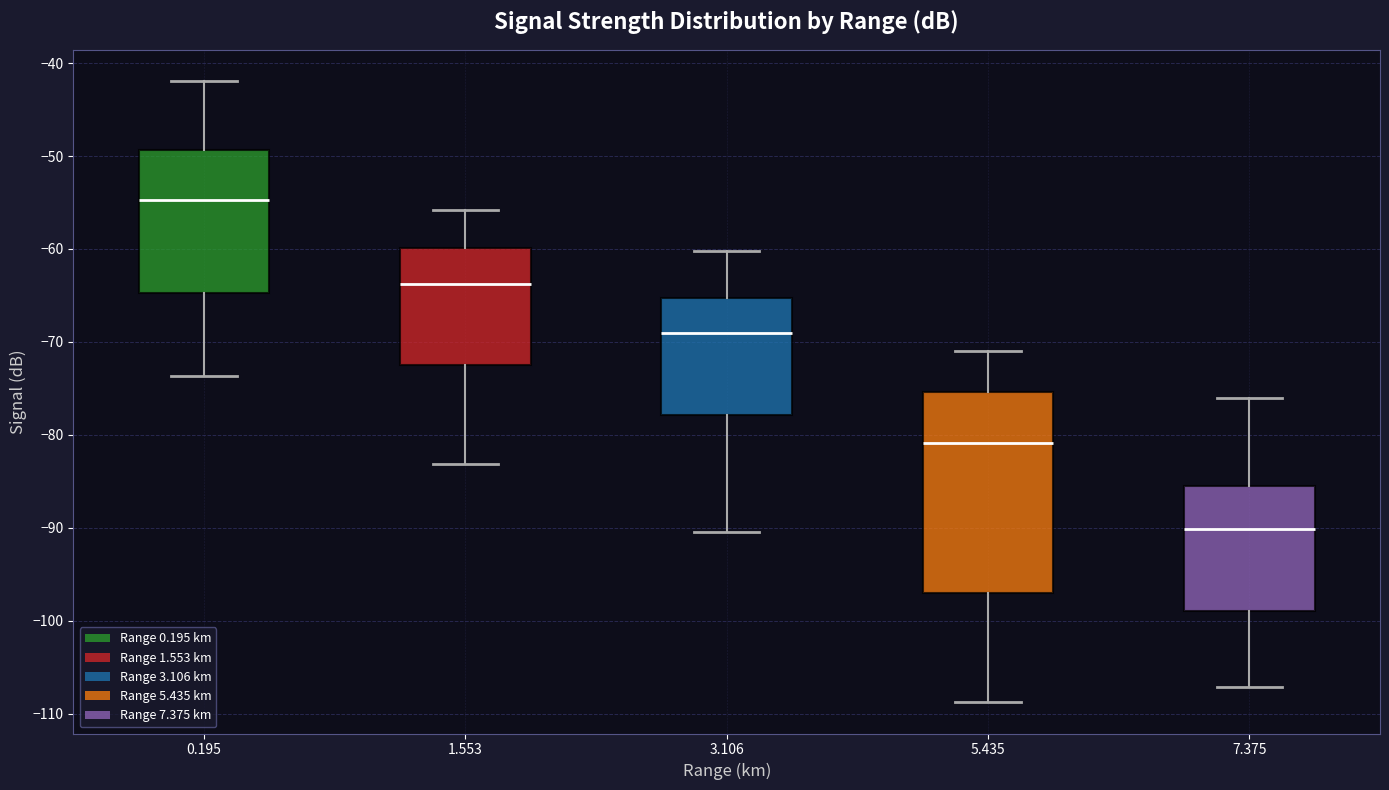

Which box is the tallest, from its lower edge to its upper edge?

5.435